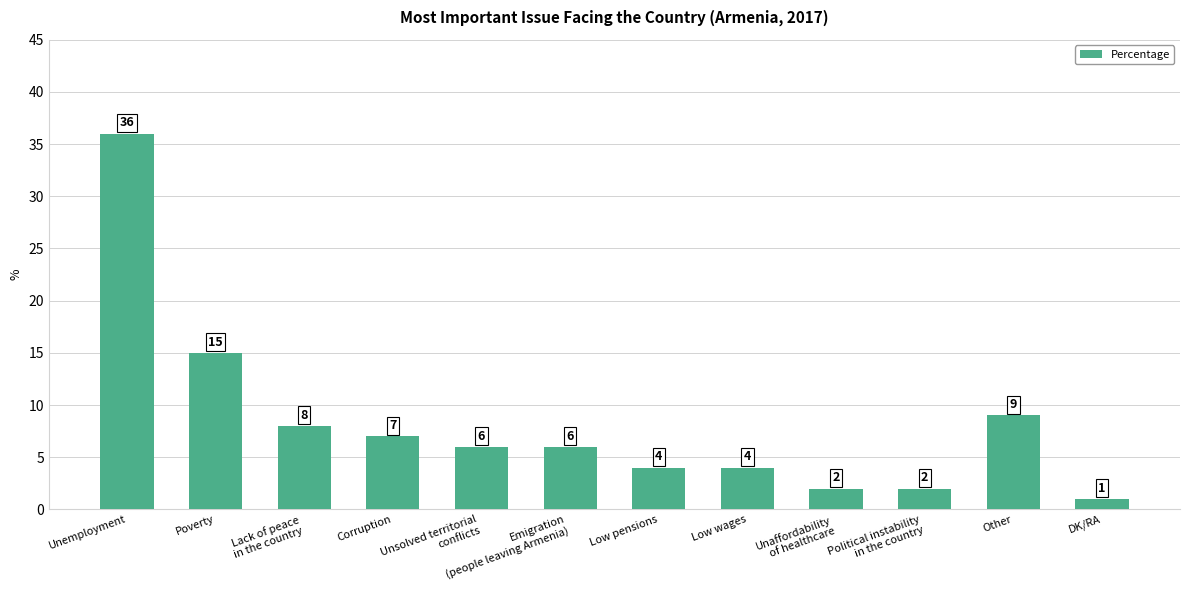

Which category has the highest value across all series?

Unemployment